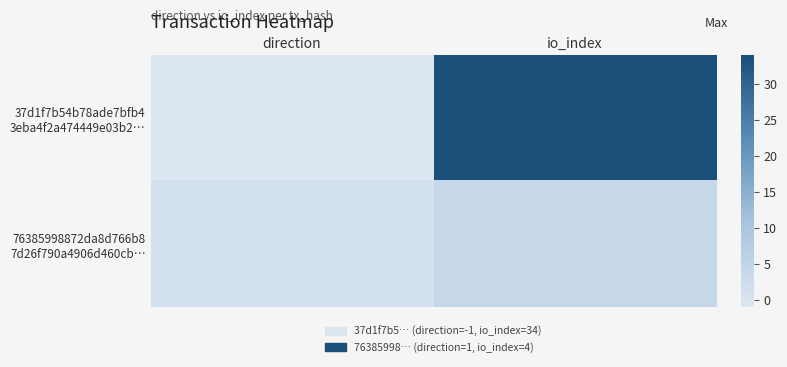

List the series in order of their peak value, highest first.

37d1f7b54b78ade7bfb4 3eba4f2a474449e03b2…, 76385998872da8d766b8 7d26f790a4906d460cb…